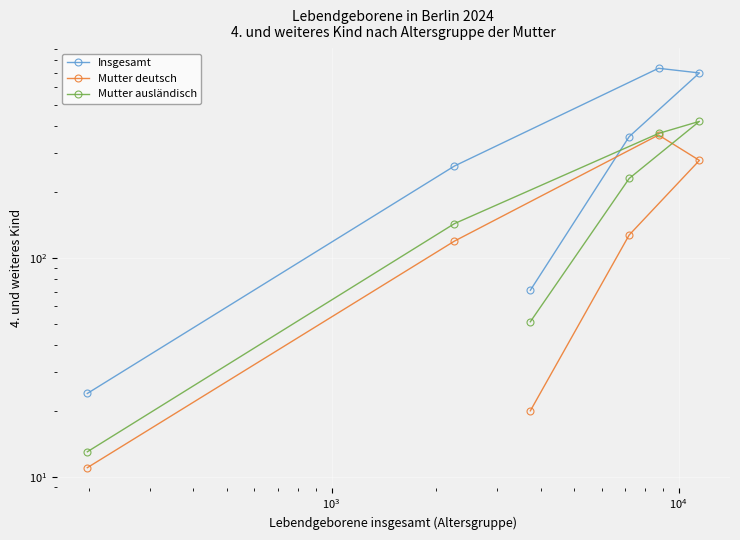

What is the sum of all Mutter deutsch values?

918